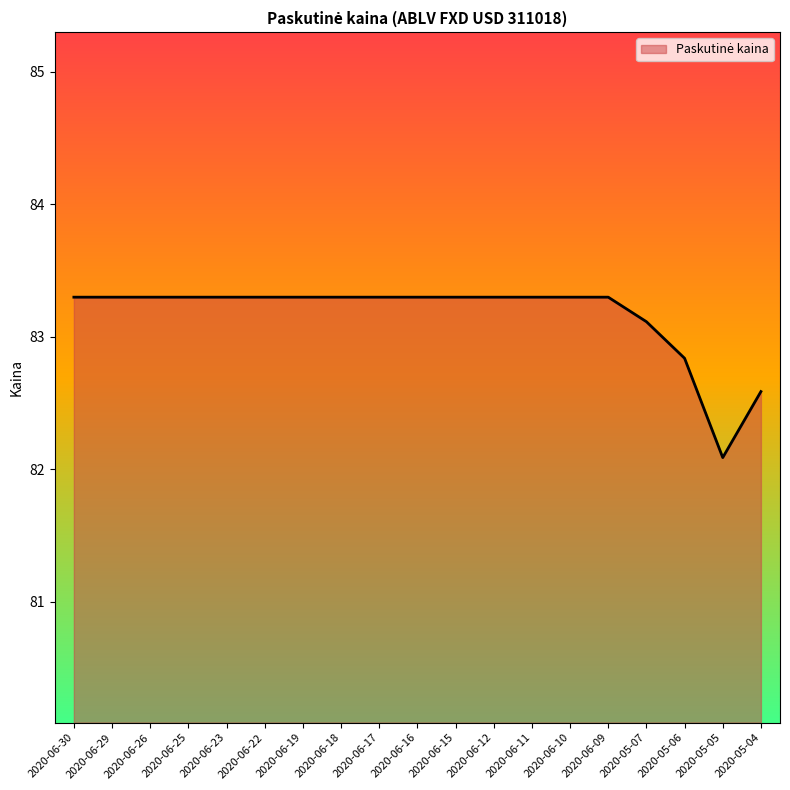

Reading left to right, what are all the values shown in this chart?

83.3	83.3	83.3	83.3	83.3	83.3	83.3	83.3	83.3	83.3	83.3	83.3	83.3	83.3	83.3	83.1	82.8	82.1	82.6